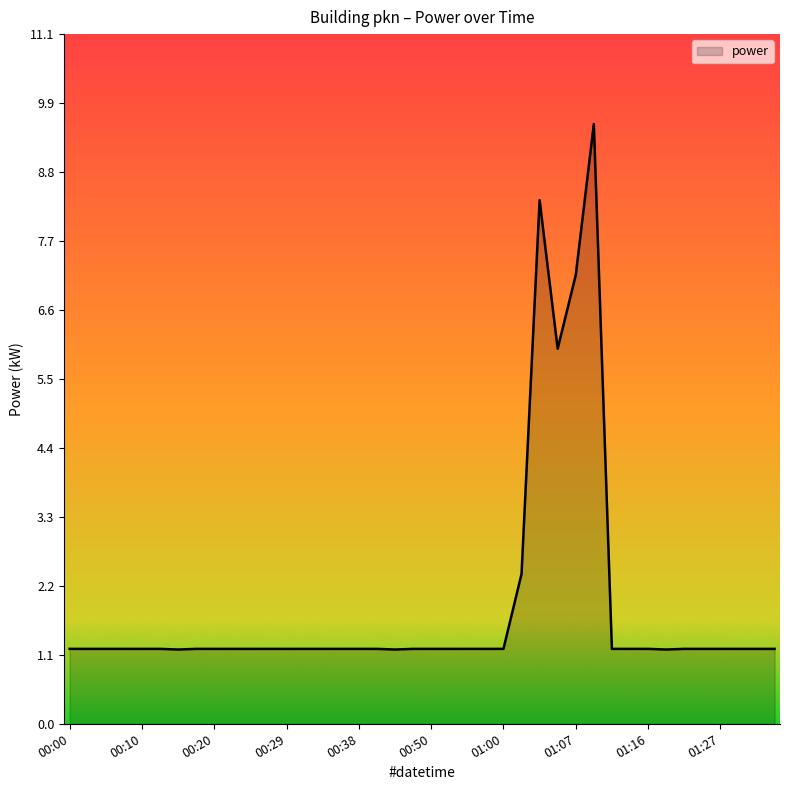

What is the maximum value shown in the chart?

9.6